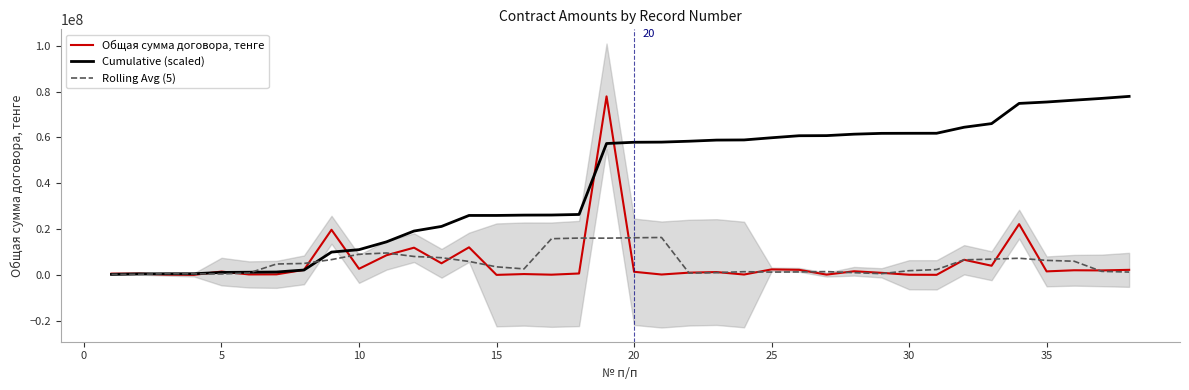

Rank the series by their maximum value, from lowest to highest.

Rolling Avg (5), Общая сумма договора, тенге, Cumulative (scaled)